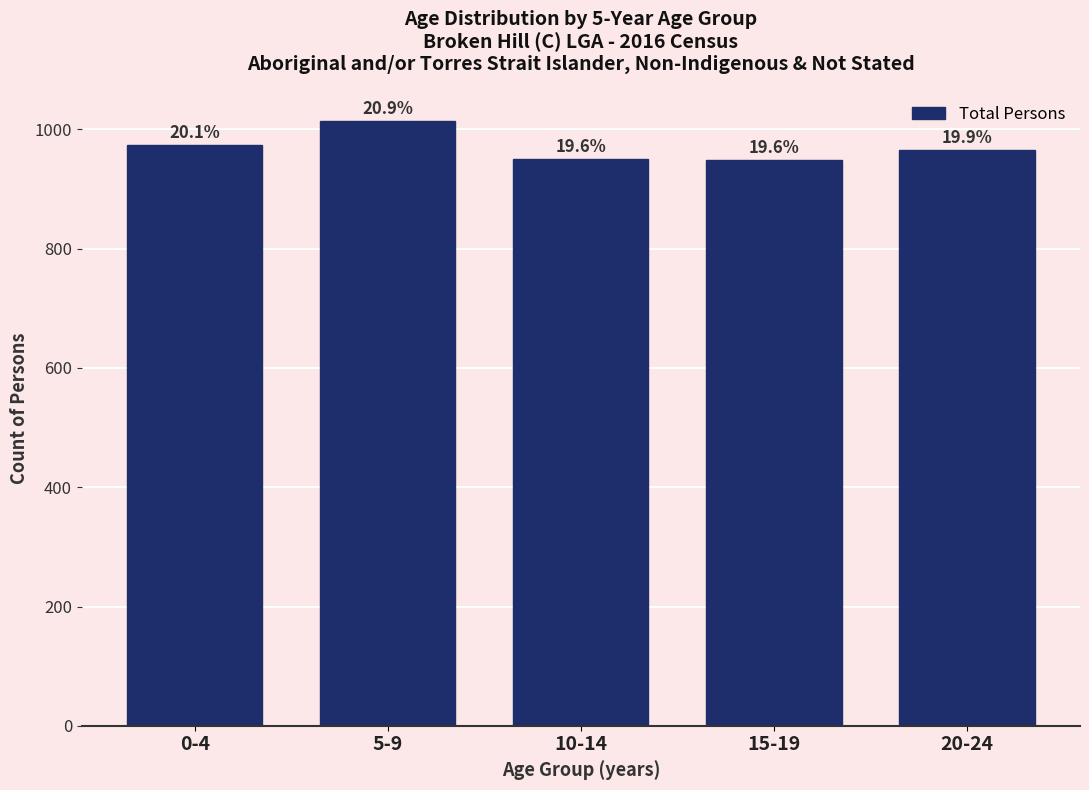

How many bars are there in total?

5